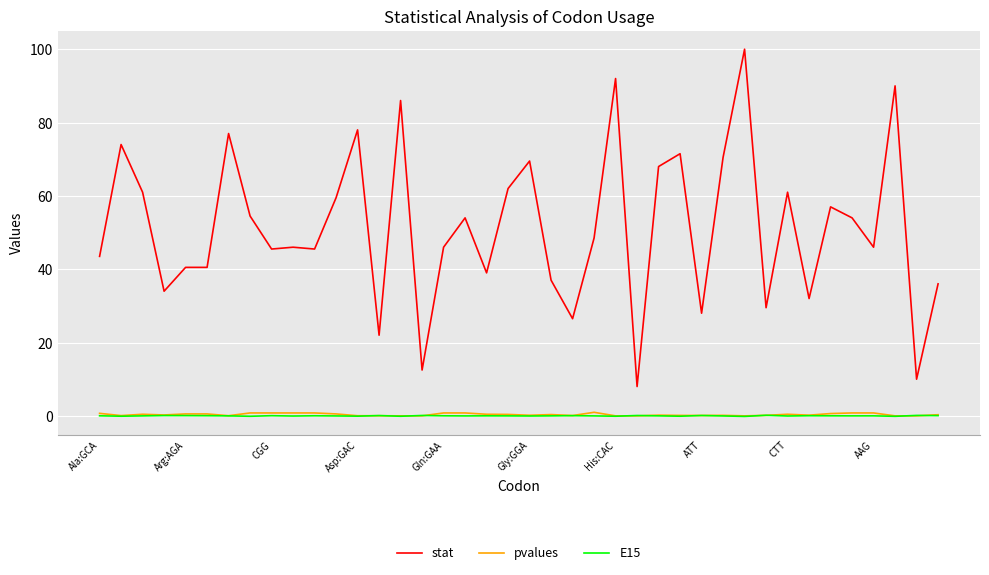

What is the lowest value of the E15 series?

-0.1